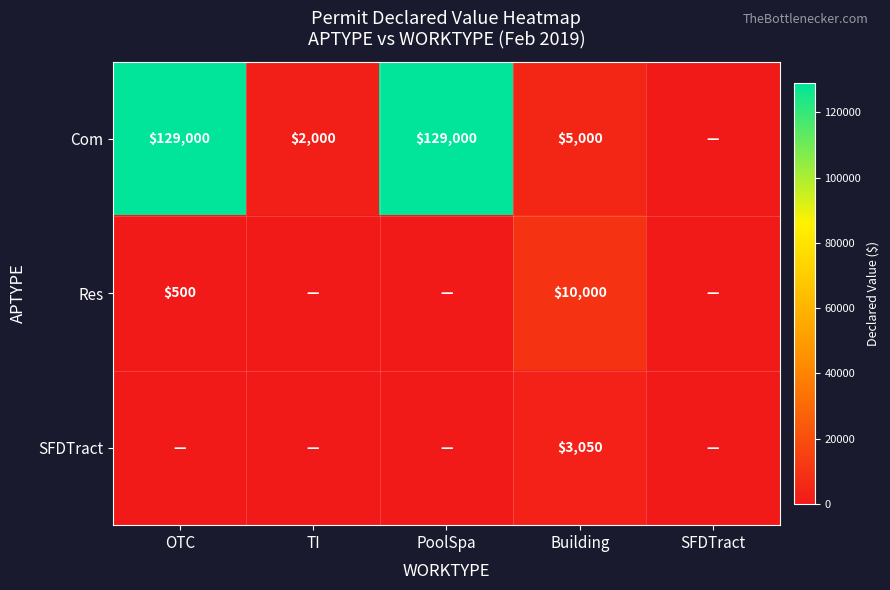

The value of SFDTract at Building is 898. True or false?

False